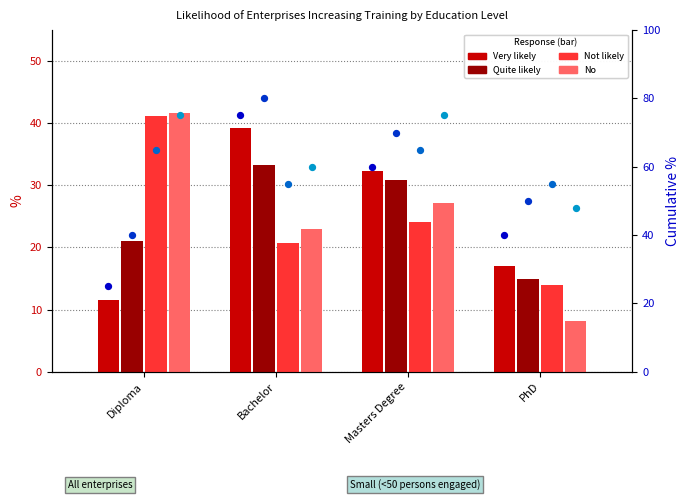

Which series reaches the maximum Y coordinate?

No